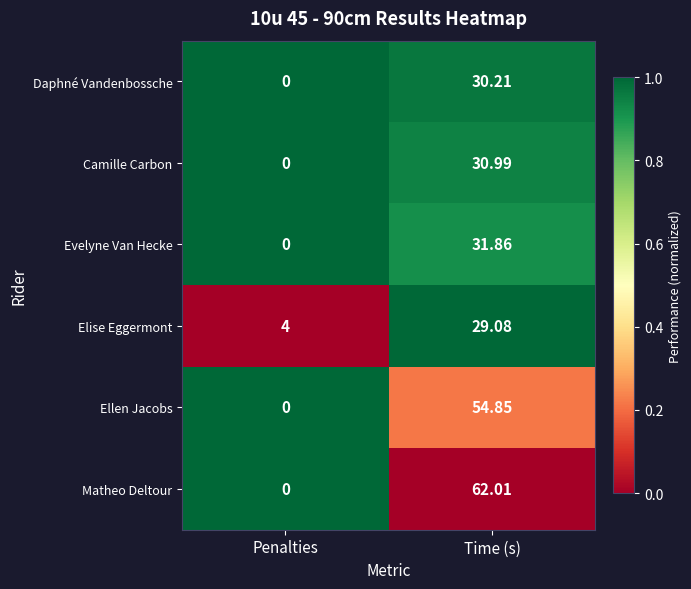

At which label does Daphné Vandenbossche first exceed 30?

Time (s)